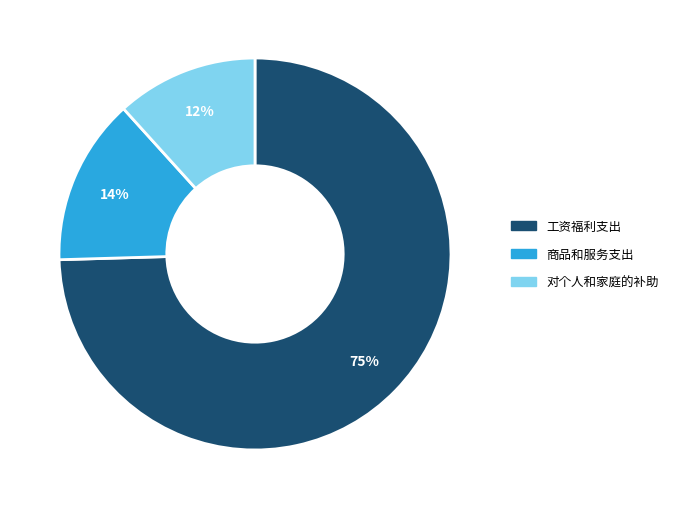

How many slices are in this pie chart?

3